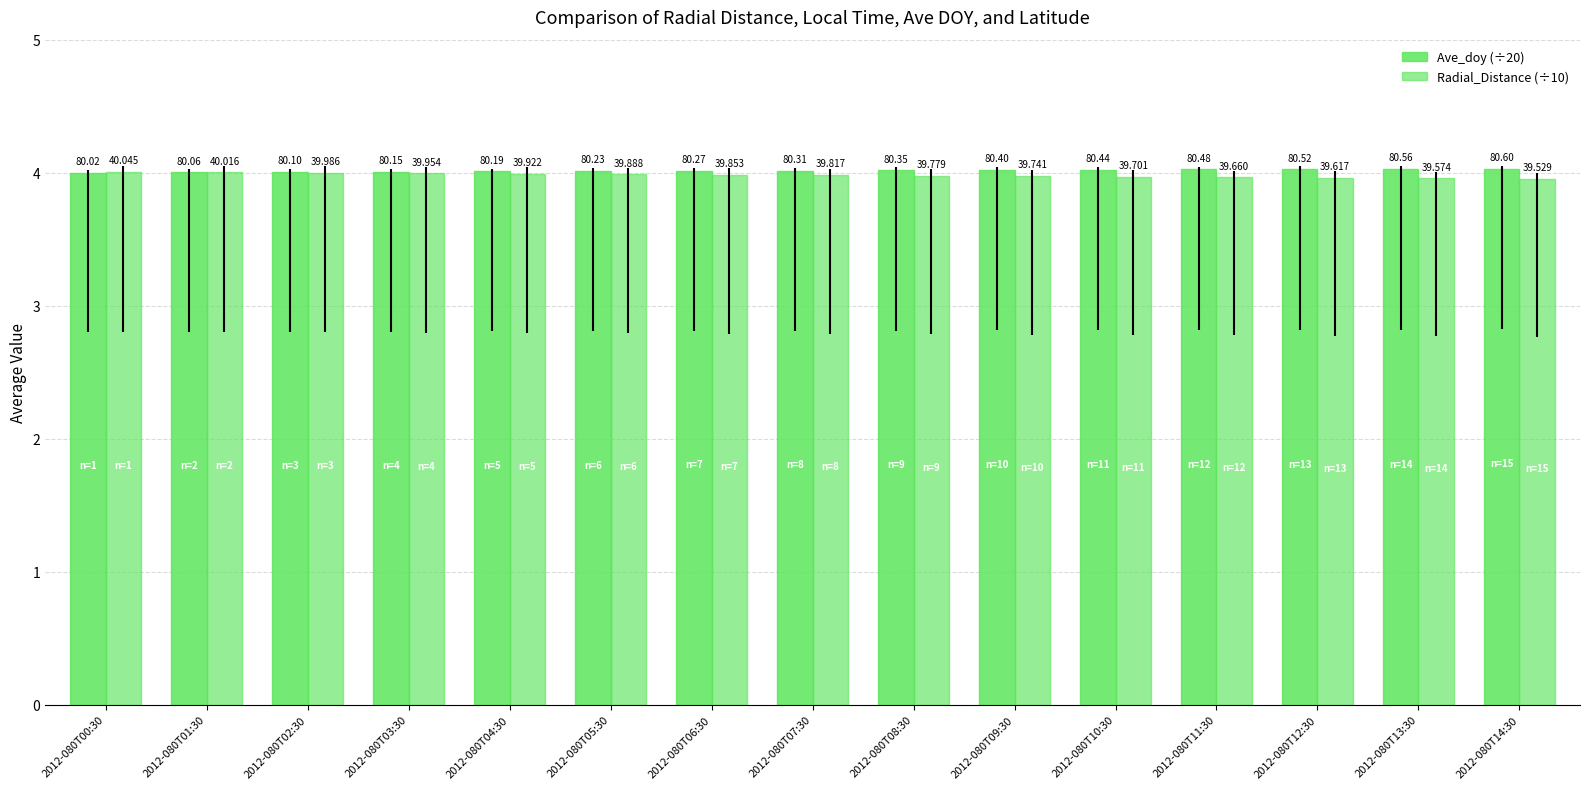

At which category is the sum across all series the highest?

2012-080T00:30